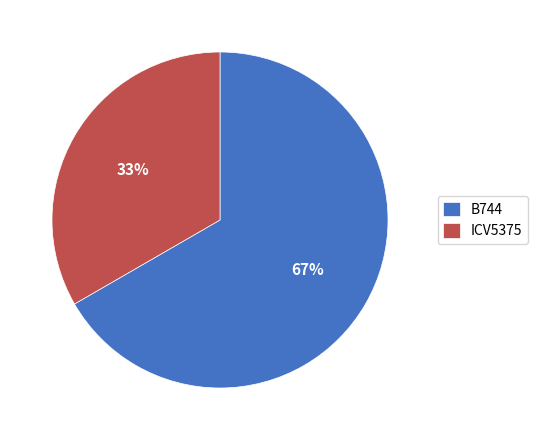

Which has a higher value, ICV5375 or B744?

B744